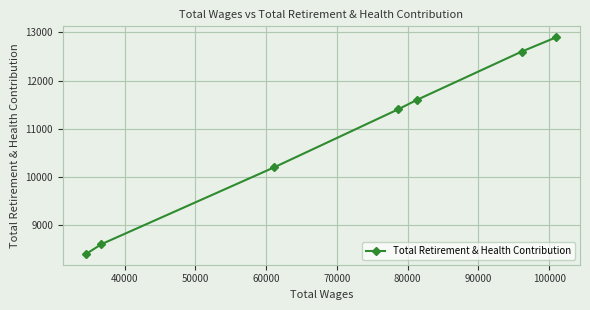

Is this an area chart (filled region under the line)?

No